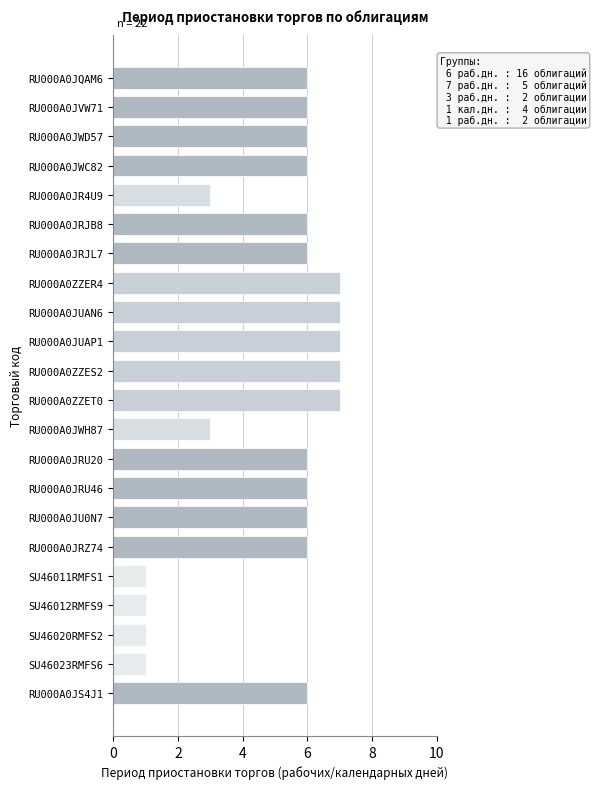

Approximately how many times larger is the value at RU000A0ZZES2 compared to RU000A0JRU46?

1.2